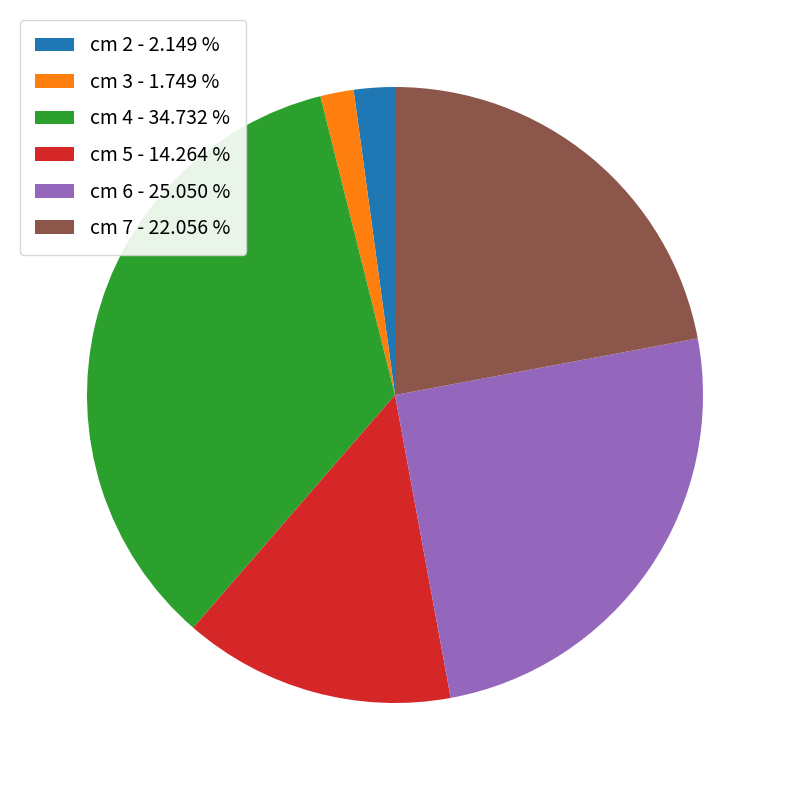

Is the sum of cm 2 - 2.149 % and cm 5 - 14.264 % greater than half?

No